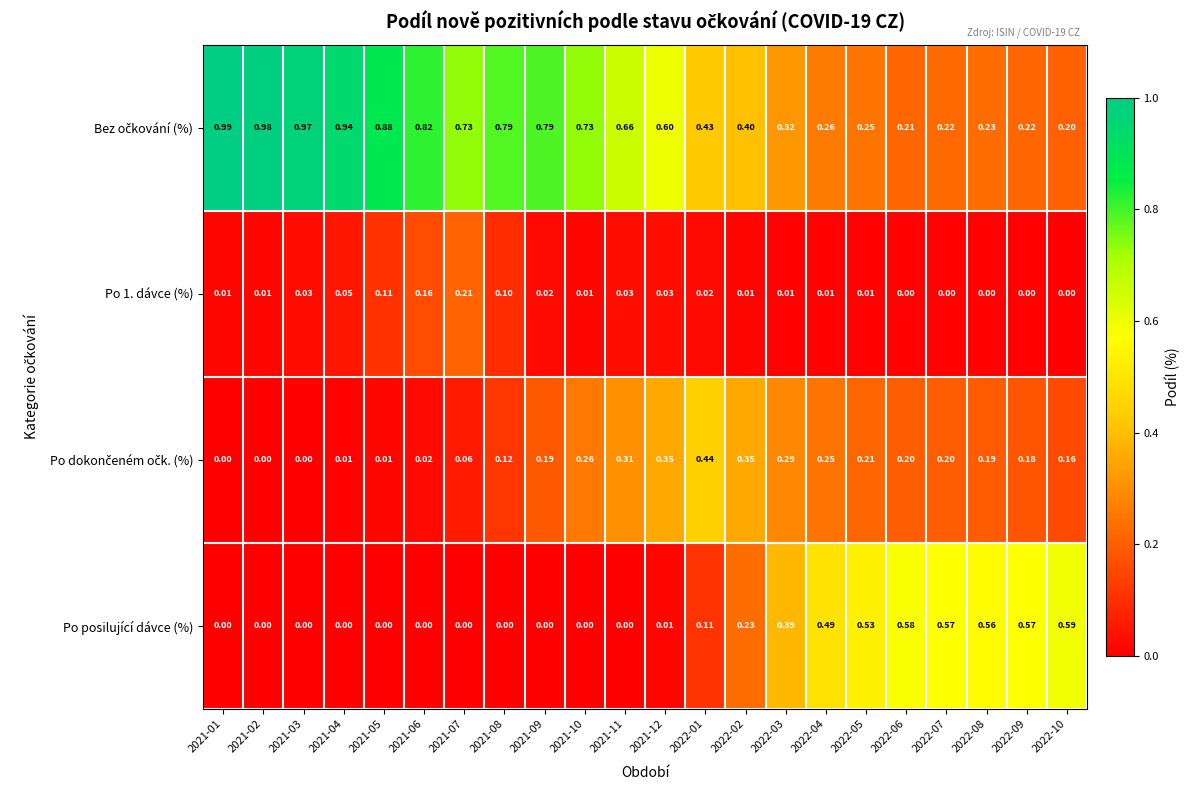

What is the difference between the highest and lowest values at 2022-09?

0.6